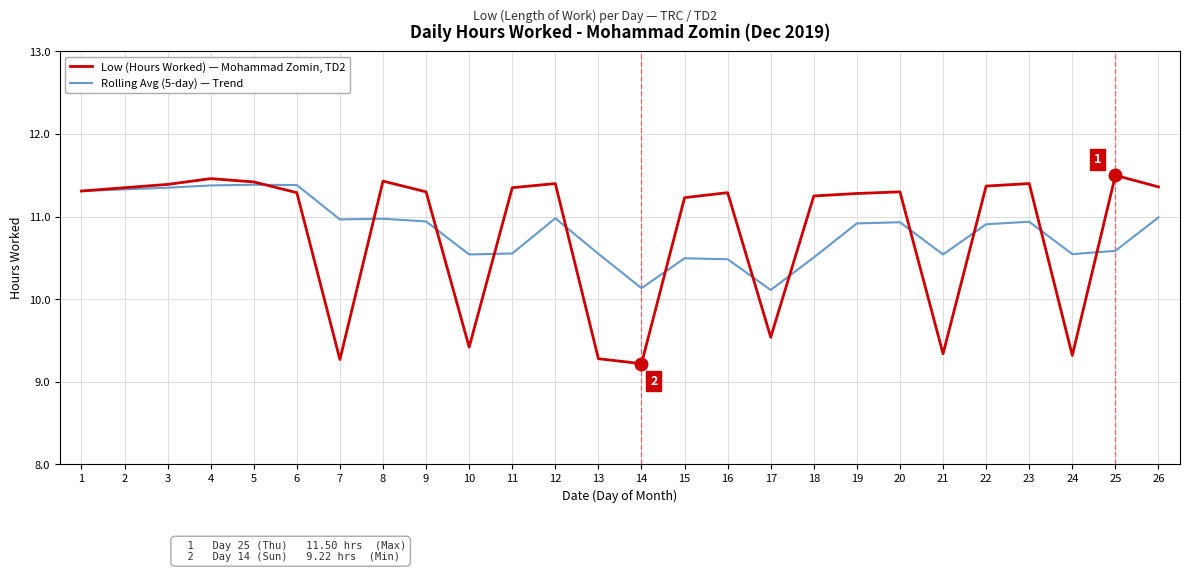

How many lines are shown in the chart?

2